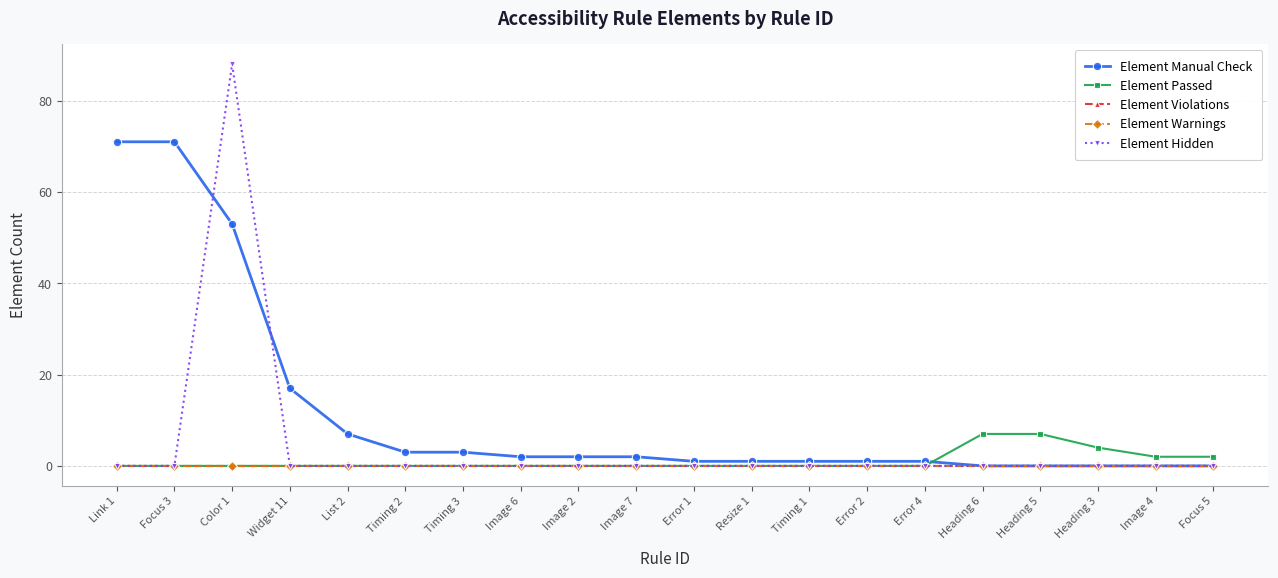

What is the label of the 5th point from the right?

Heading 6